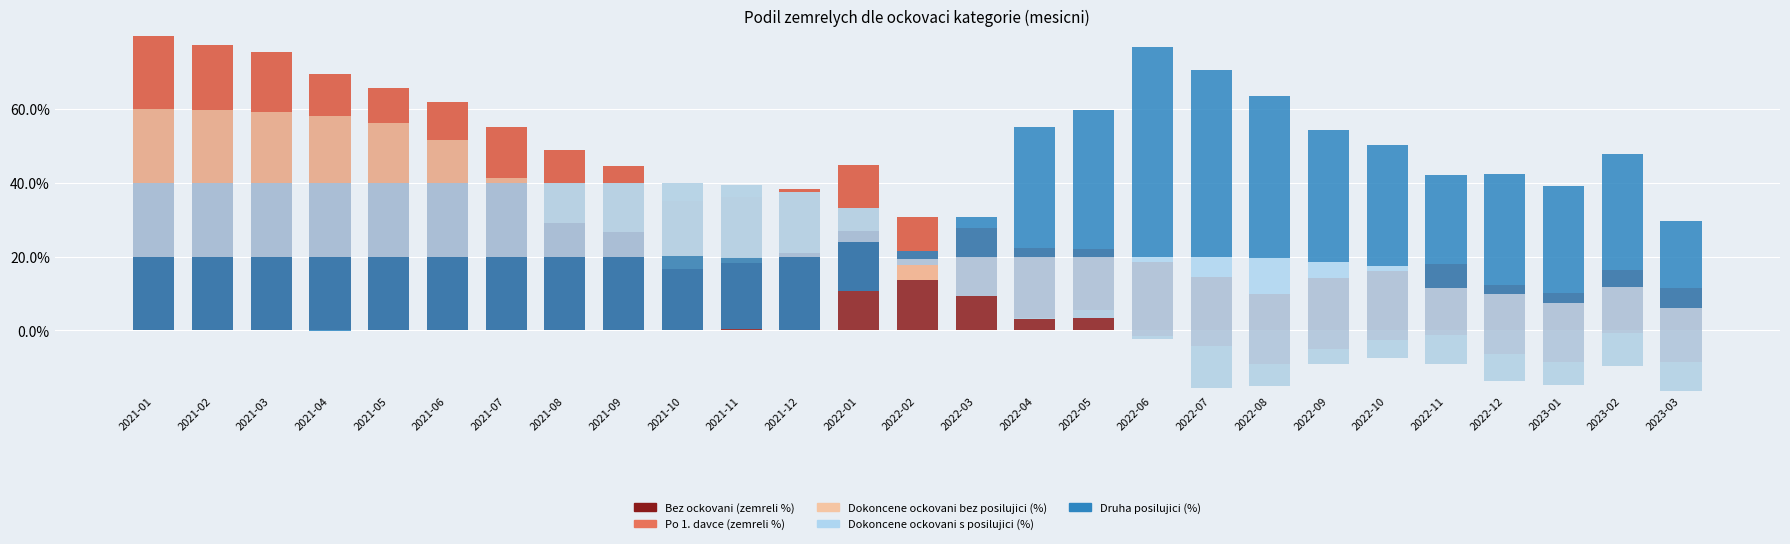

Which category has the lowest value in the Druha posilujici (%) series?

2021-01